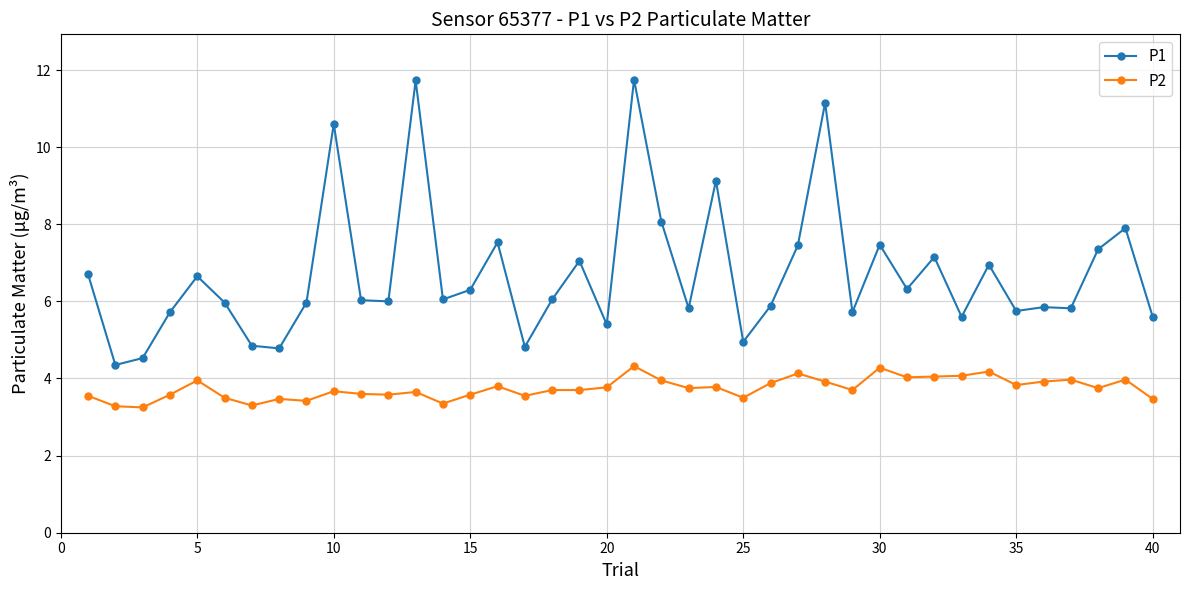

Which series has the widest spread of values?

P1